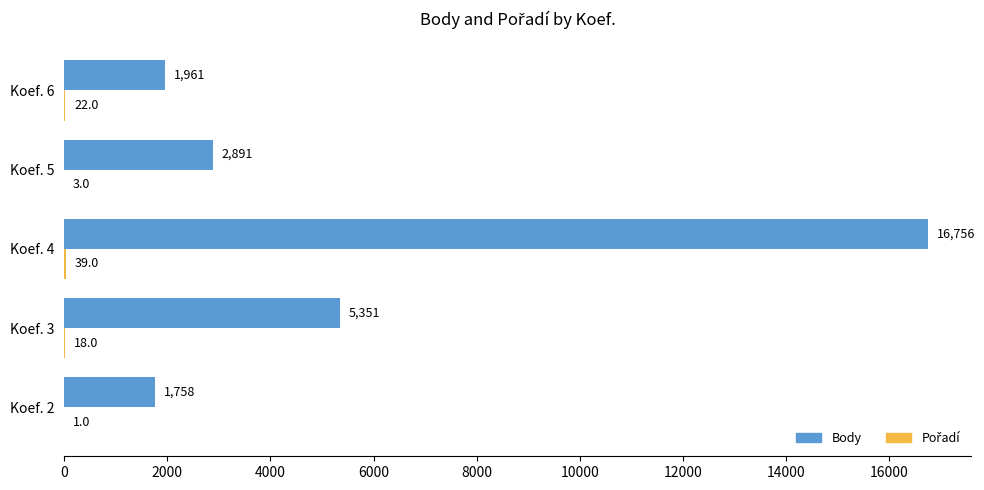

At which category is the sum across all series the highest?

Koef. 4